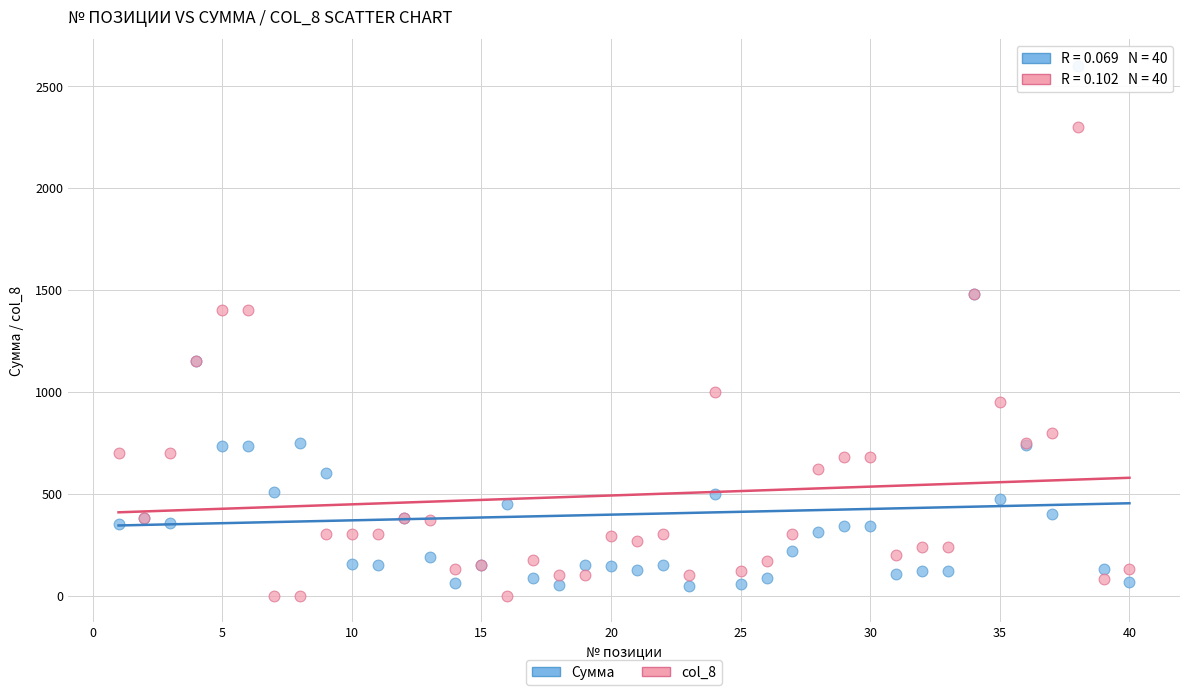

Which series contains the highest Y value?

Сумма